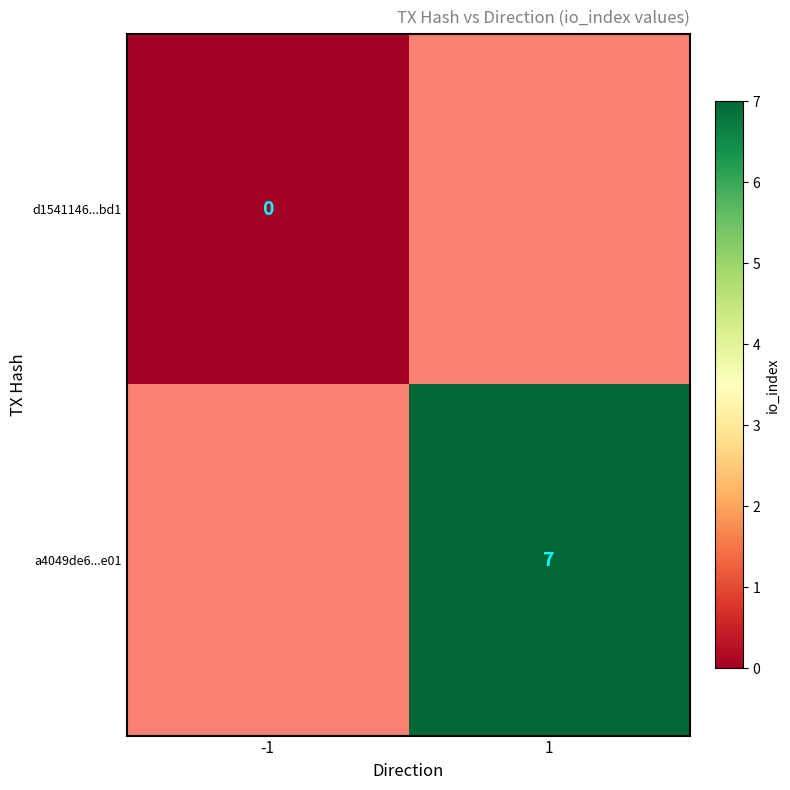

Rank the series at -1 from lowest to highest value.

d1541146...bd1, a4049de6...e01